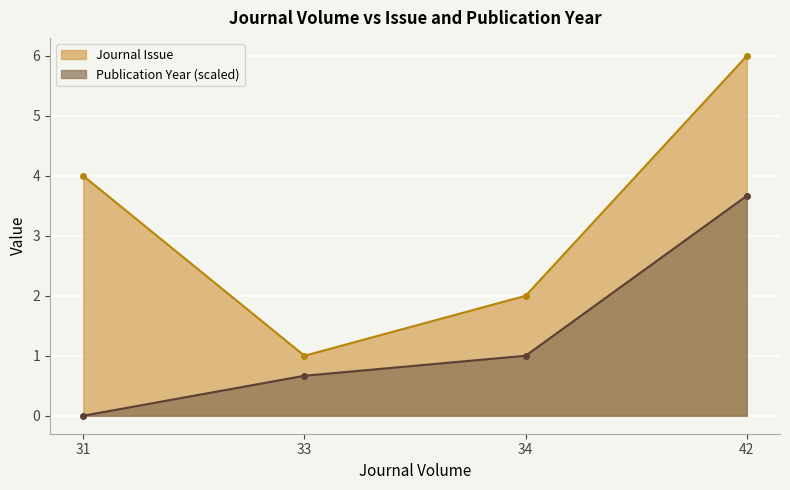

Between 31 and 34, which series saw the biggest shift?

Journal Issue